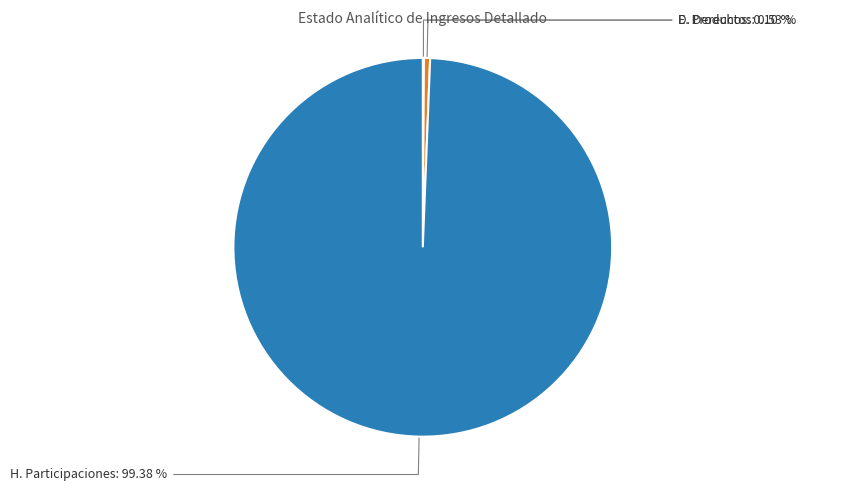

What percentage is NOT represented by H. Participaciones?

0.6%